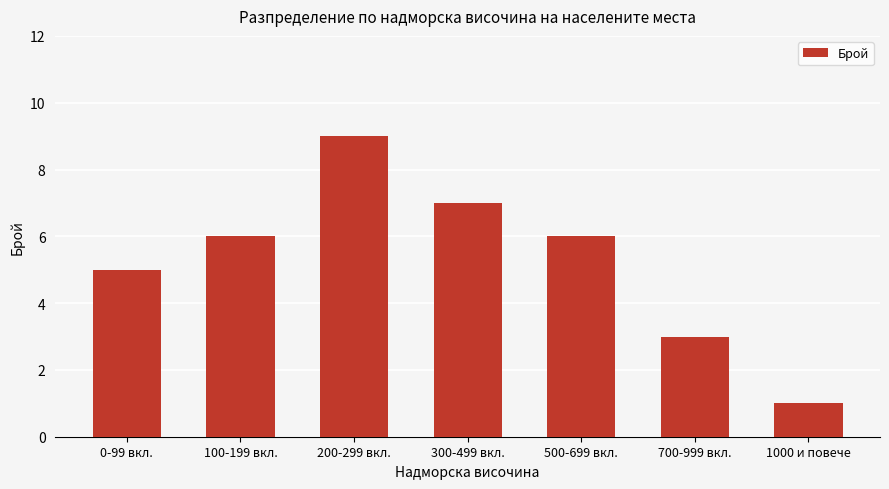

How many values are below 6?

3